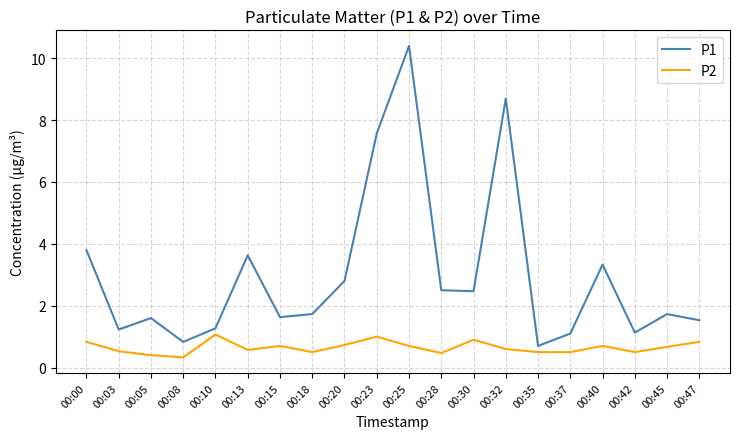

Which series has the largest total across all categories?

P1